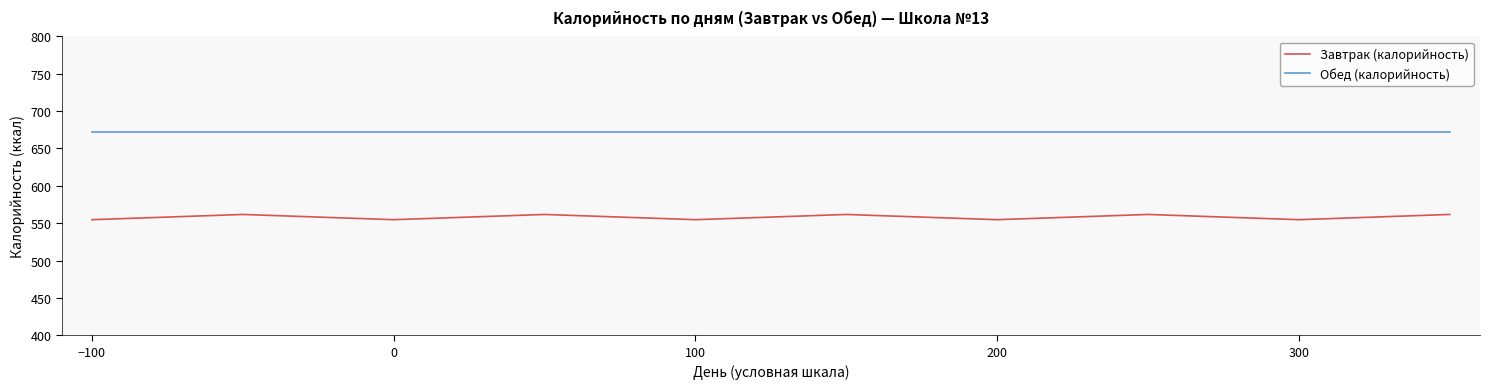

What is the lowest value of the Обед (калорийность) series?

672.7